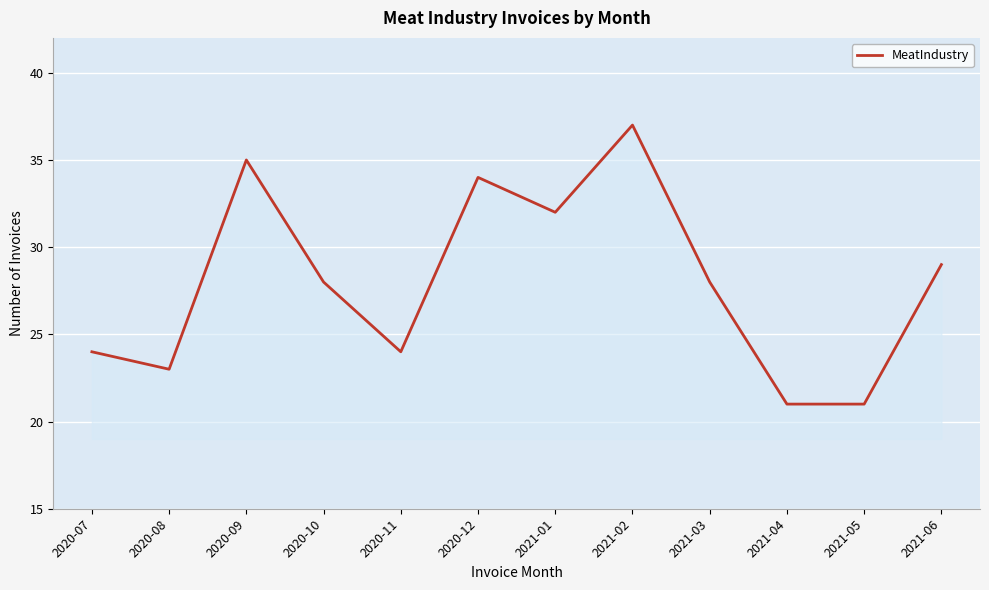

Where does the data first go above 28?

2020-09